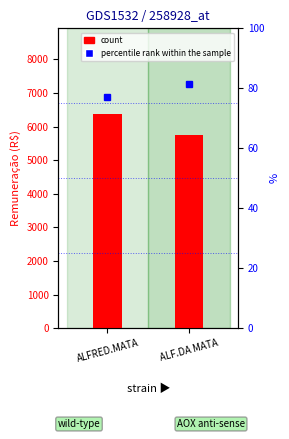

At which label does count first exceed 6372?

ALFRED.MATA